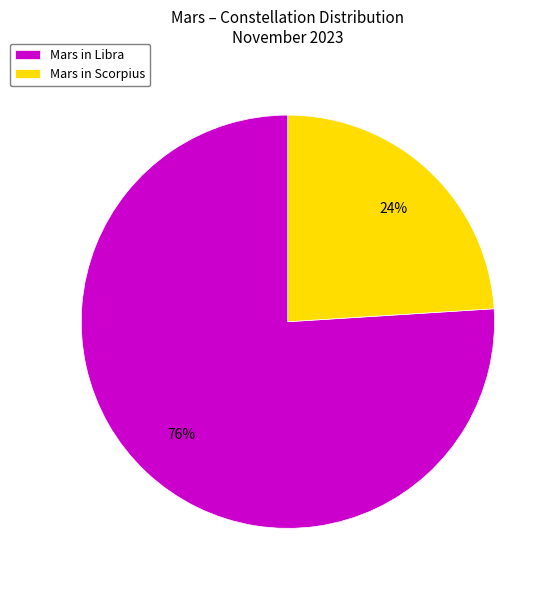

To the nearest percent, what portion does Mars in Libra represent?

76%